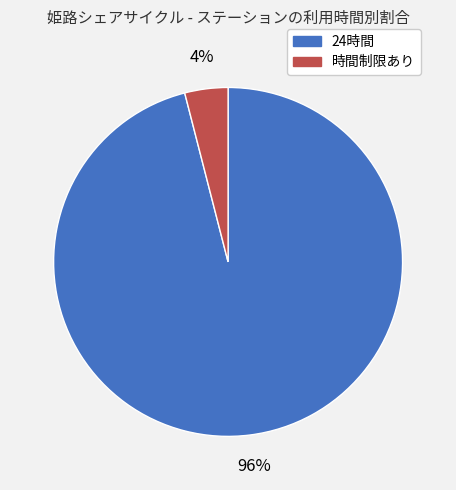

True or false: 24時間 accounts for 96% of the total.

True